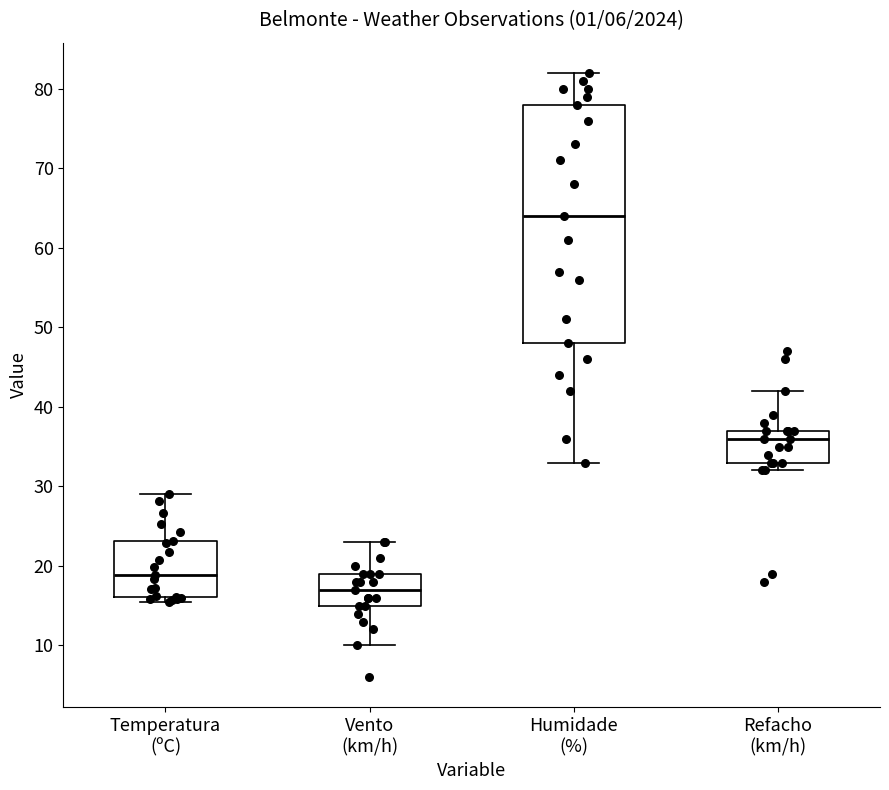

Which box's median line is the highest?

Humidade (%)